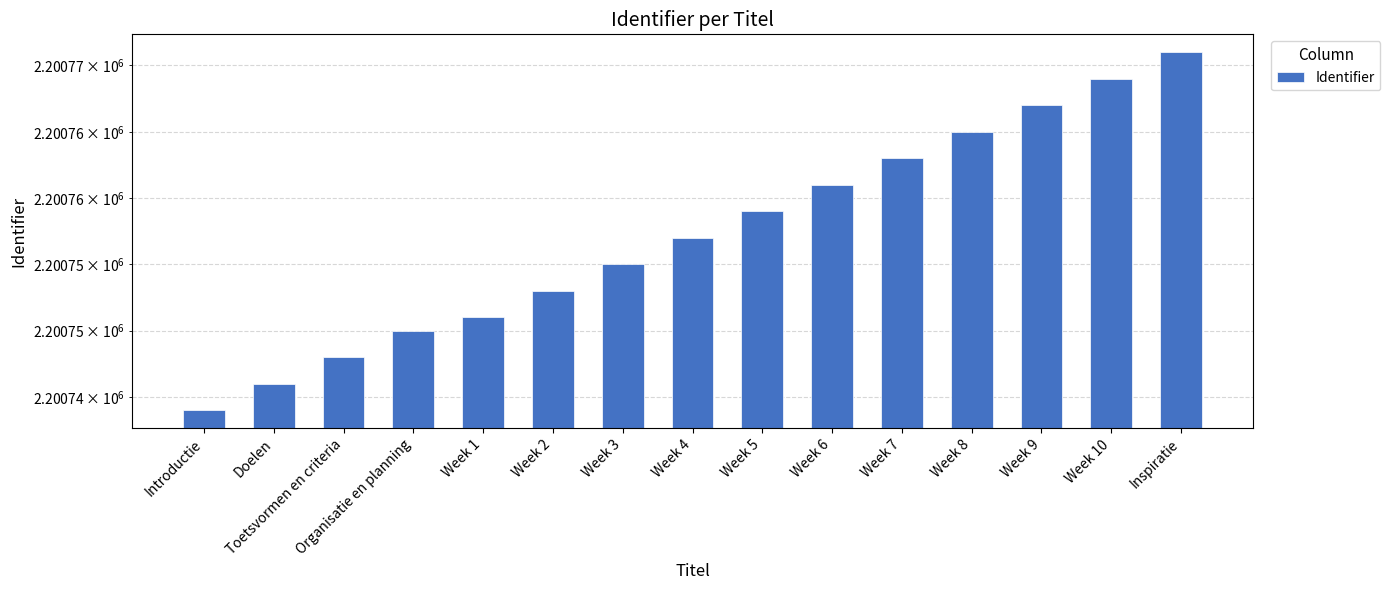

At which category does the chart reach its peak across all series?

Inspiratie